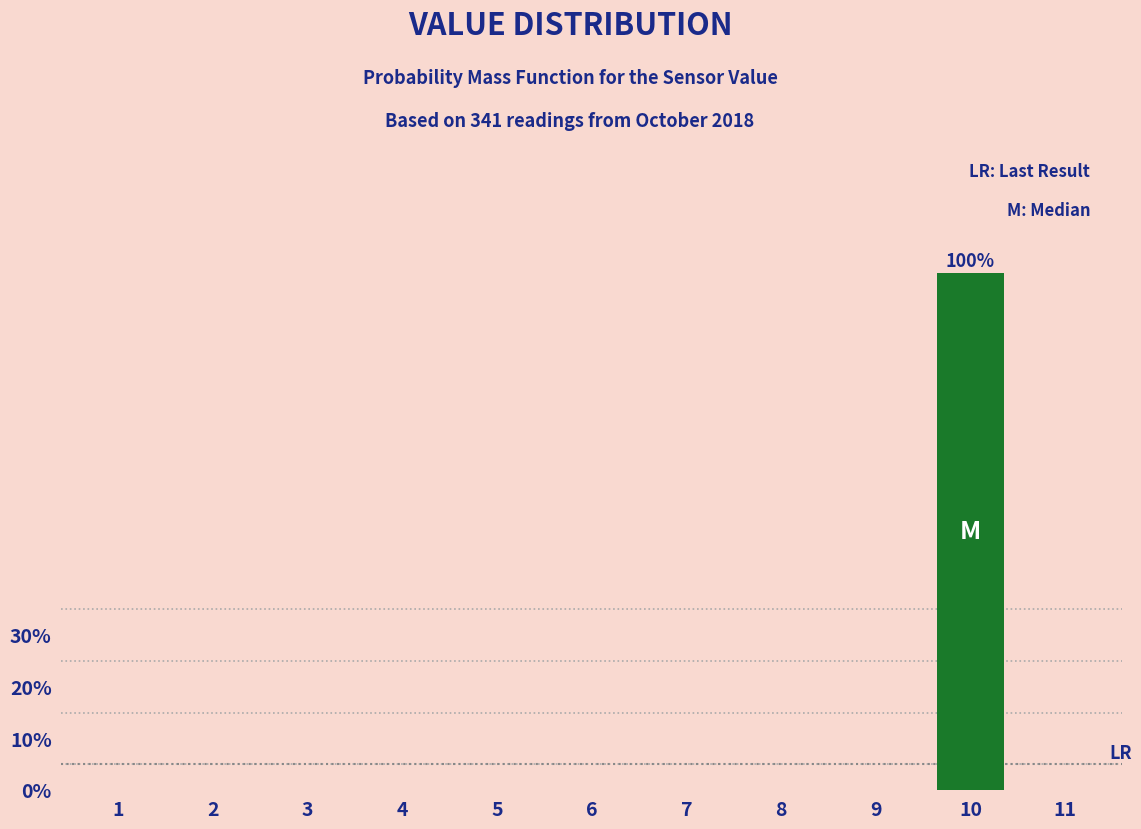

Reading left to right, transcribe all the data shown in this chart.

1=0	2=0	3=0	4=0	5=0	6=0	7=0	8=0	9=0	10=100	11=0